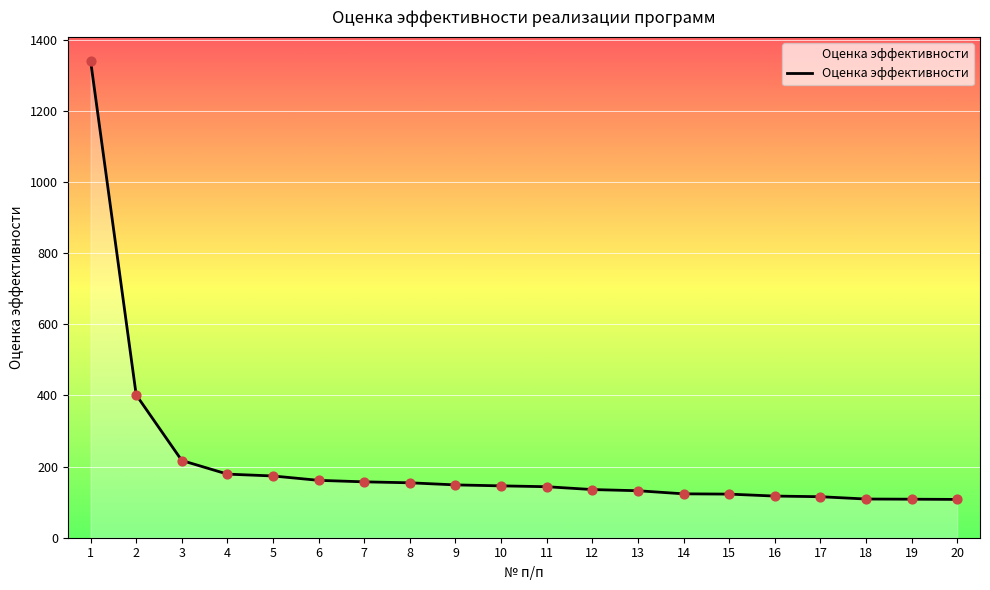

Approximately how many times larger is the value at 4 compared to 15?

1.5